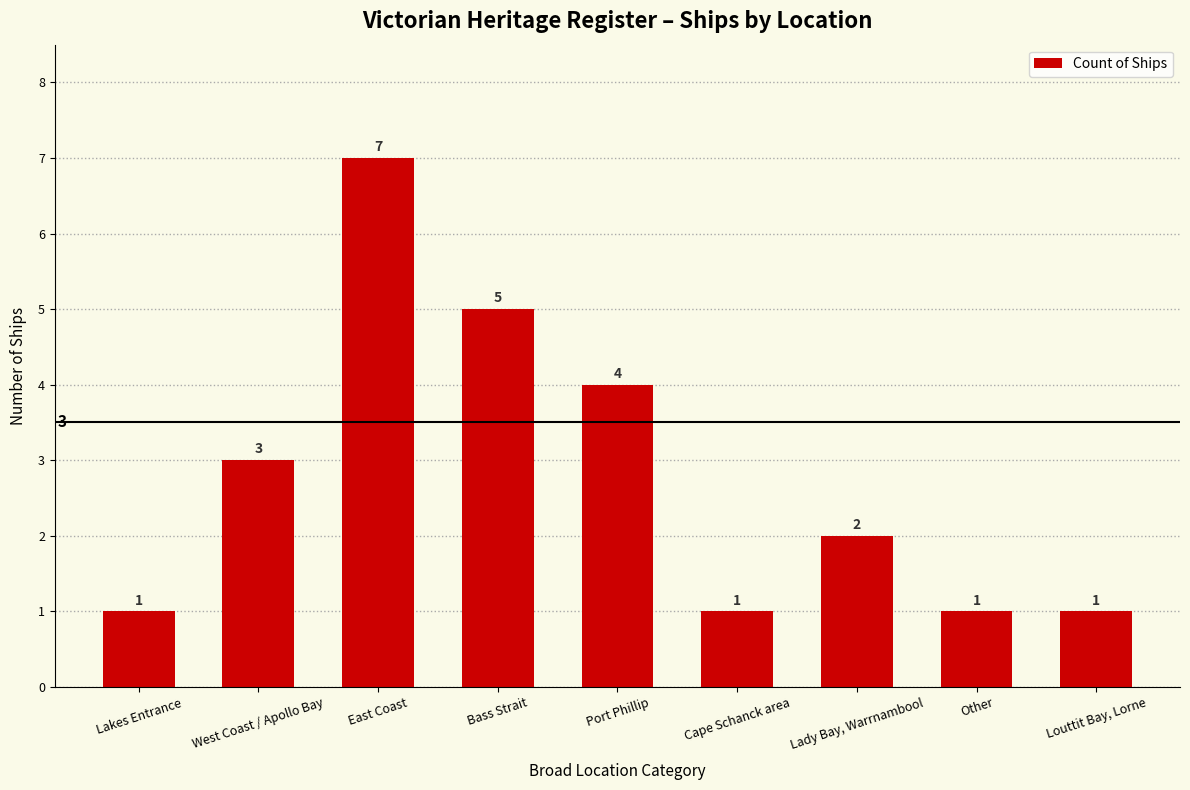

What position from the right is Bass Strait?

6